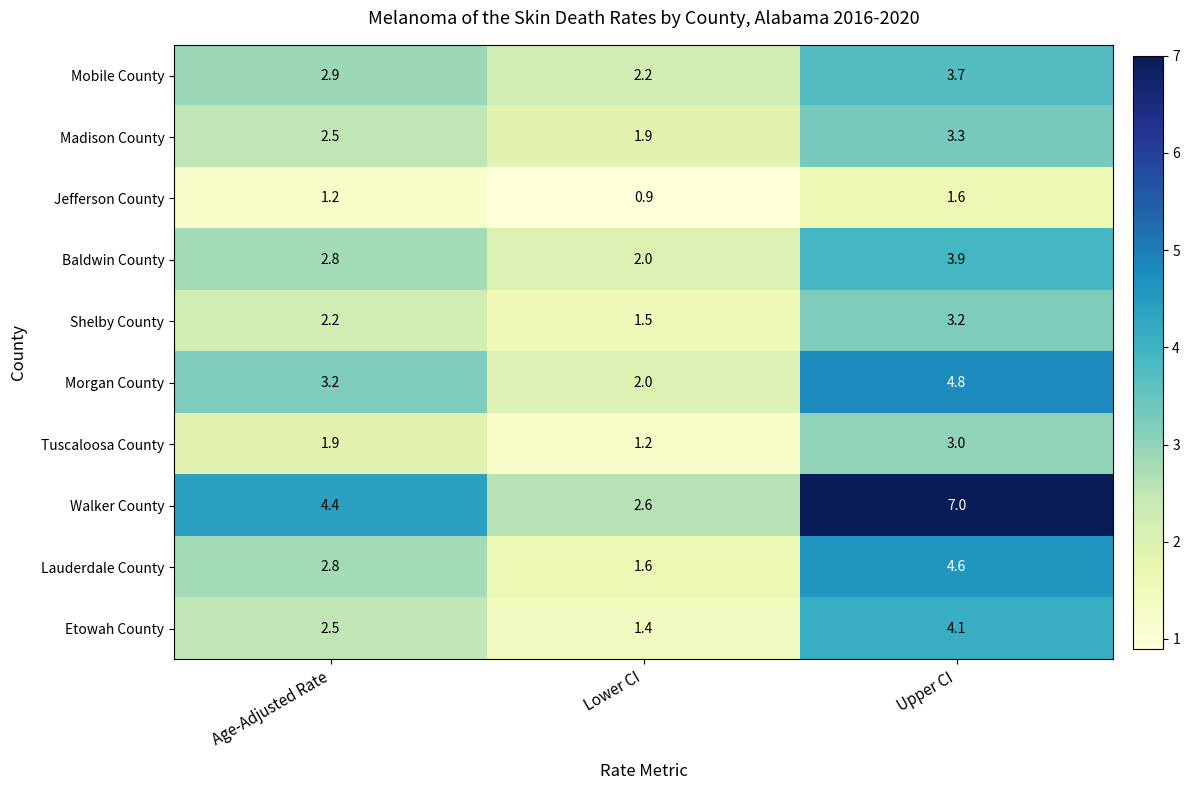

At which category is the sum across all series the highest?

Upper CI